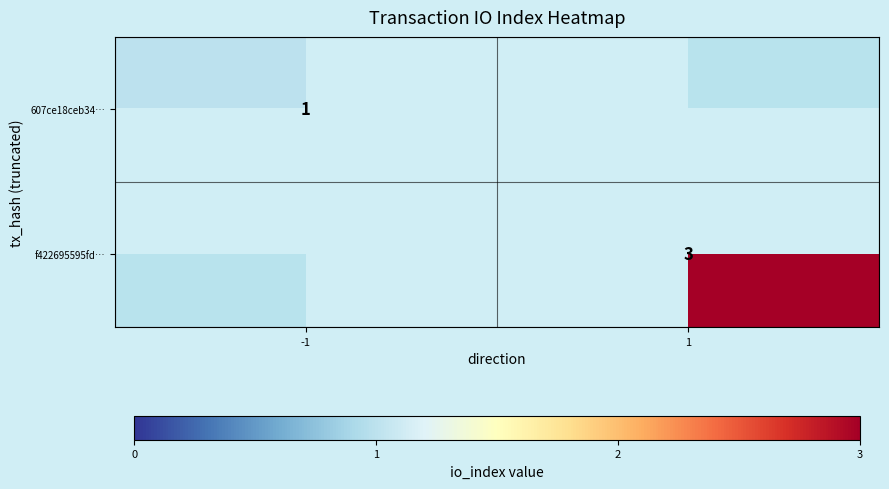

The 607ce18ceb34… series shows 1 at -1. True or false?

True